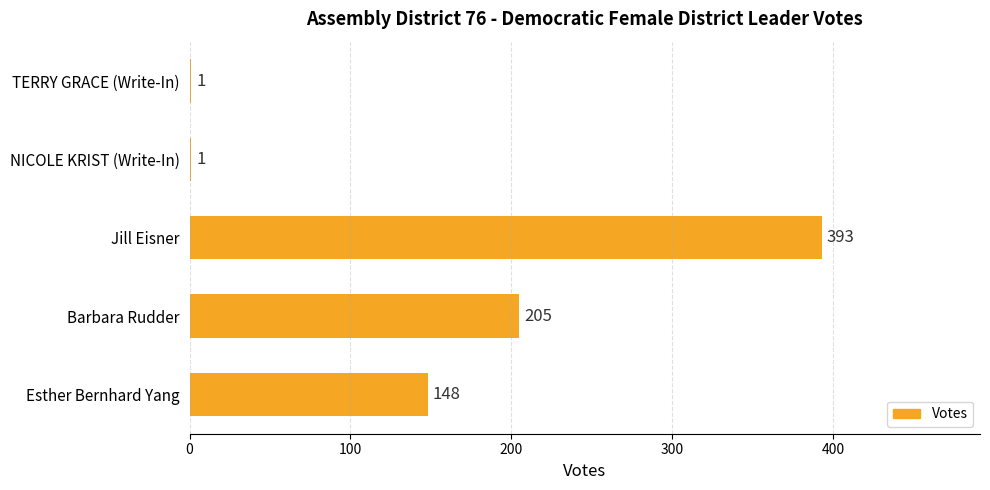

Count the values in the range 1 to 205.

4